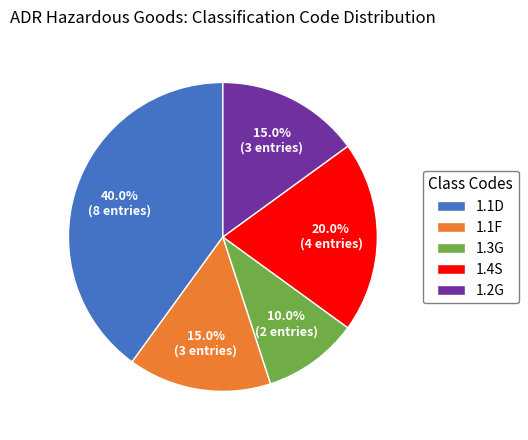

What portion of the pie excludes 1.4S?

80.0%